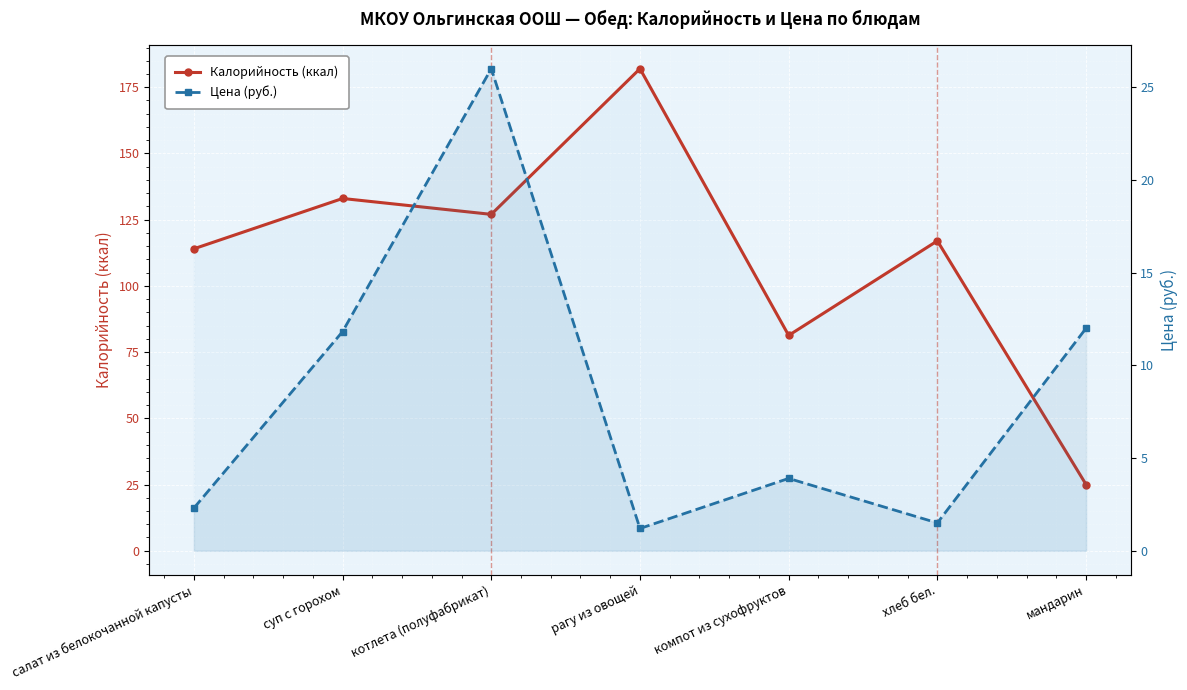

True or false: Калорийность (ккал) and Цена (руб.) cross at least once.

False